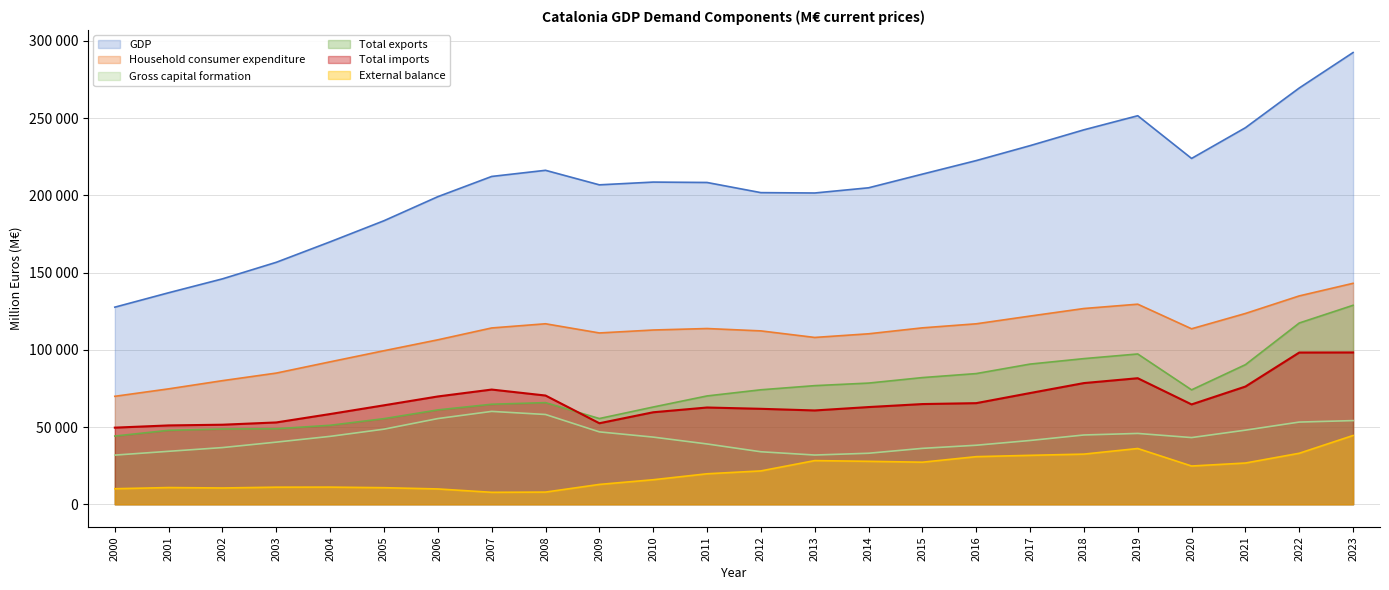

List the labels in order of Household consumer expenditure value, smallest first.

2000, 2001, 2002, 2003, 2004, 2005, 2006, 2013, 2014, 2009, 2012, 2010, 2020, 2011, 2007, 2015, 2016, 2008, 2017, 2021, 2018, 2019, 2022, 2023